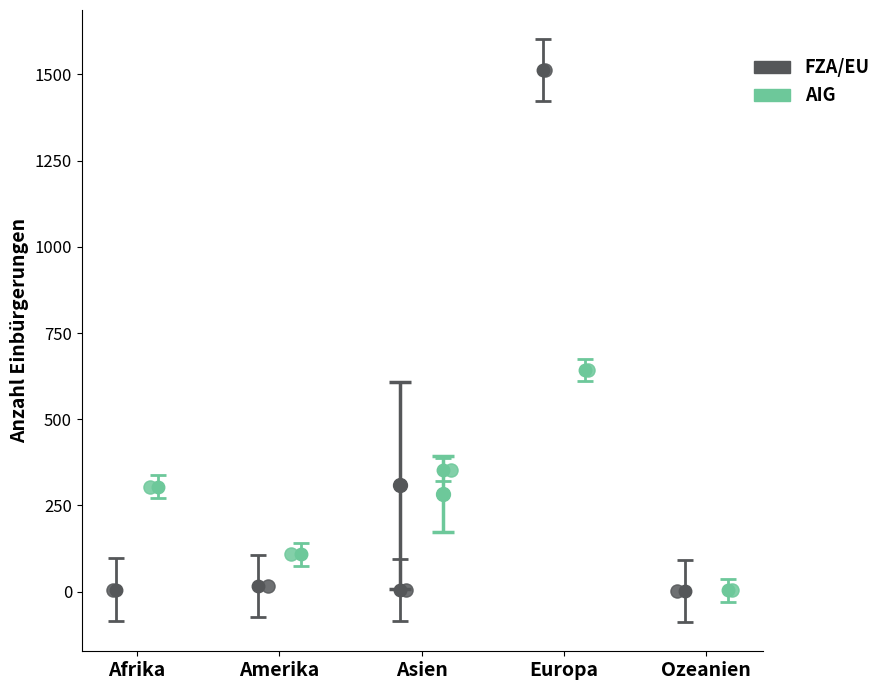

Which series reaches the maximum Y coordinate?

FZA/EU